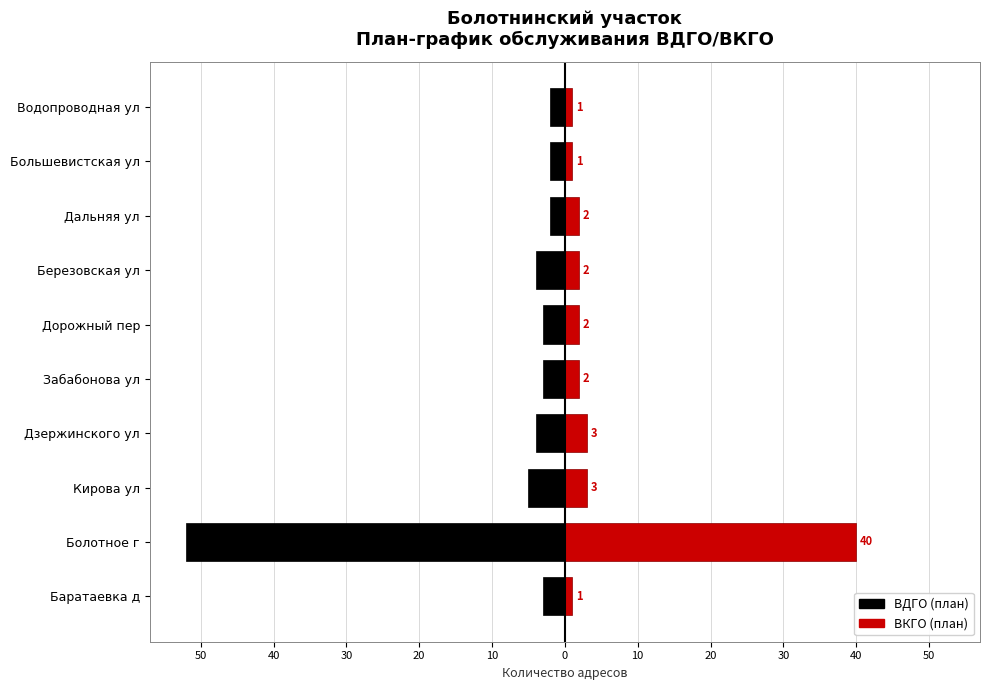

What is the minimum value shown in the chart?

-52